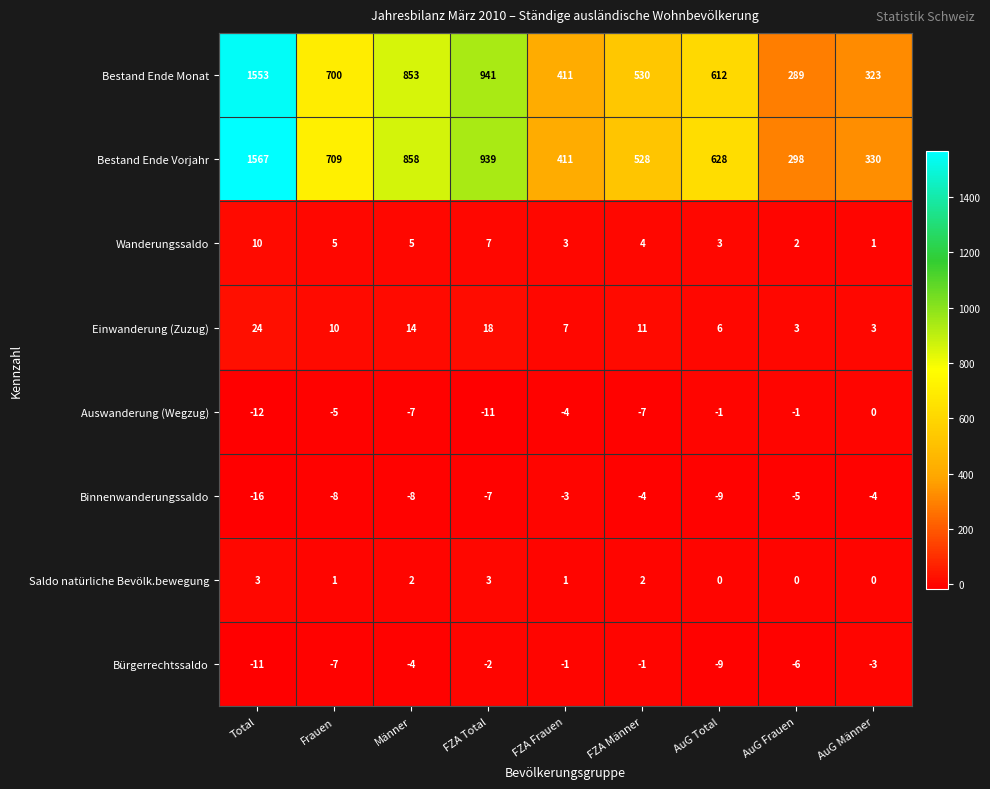

Rank the series at FZA Männer from lowest to highest value.

Auswanderung (Wegzug), Binnenwanderungssaldo, Bürgerrechtssaldo, Saldo natürliche Bevölk.bewegung, Wanderungssaldo, Einwanderung (Zuzug), Bestand Ende Vorjahr, Bestand Ende Monat